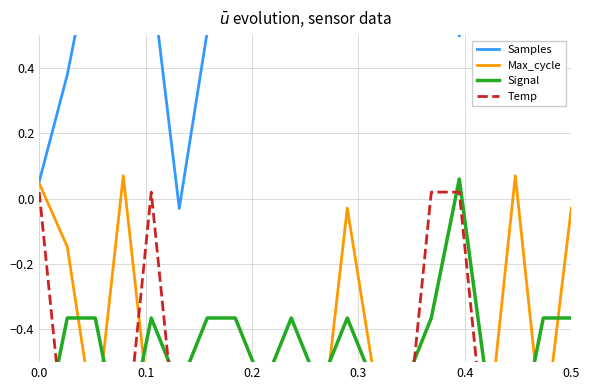

Is it true that Samples equals -0.0 at 0.5?

True